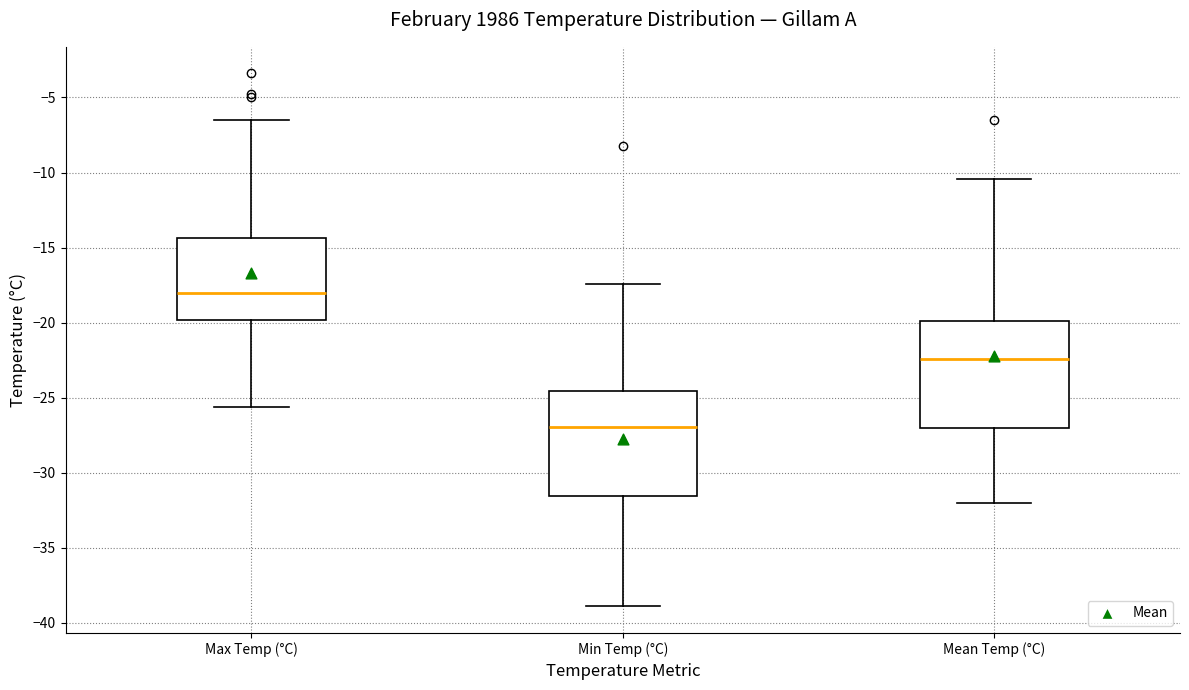

Reading left to right, transcribe this box plot: for each box, give where its median line is, the range the box spans, and where its two whiskers end, as read against the y-axis. The values are not printed on the chart, so give them approximately, as read against the axis.

Max Temp (°C): median -18.0, box -20.0 to -14.5, whiskers -25.5 to -6.5
Min Temp (°C): median -27.0, box -31.5 to -24.5, whiskers -39.0 to -17.5
Mean Temp (°C): median -22.5, box -27.0 to -20.0, whiskers -32.0 to -10.5